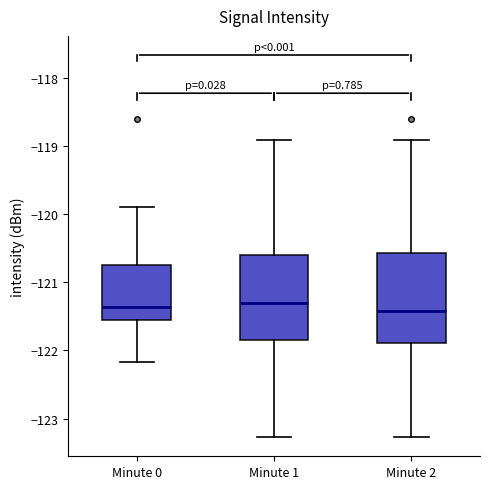

Reading left to right, transcribe this box plot: for each box, give where its median line is, the range the box spans, and where its two whiskers end, as read against the y-axis. The values are not printed on the chart, so give them approximately, as read against the axis.

Minute 0: median -121.4, box -121.5 to -120.7, whiskers -122.2 to -119.9
Minute 1: median -121.3, box -121.8 to -120.6, whiskers -123.3 to -118.9
Minute 2: median -121.4, box -121.9 to -120.6, whiskers -123.3 to -118.9